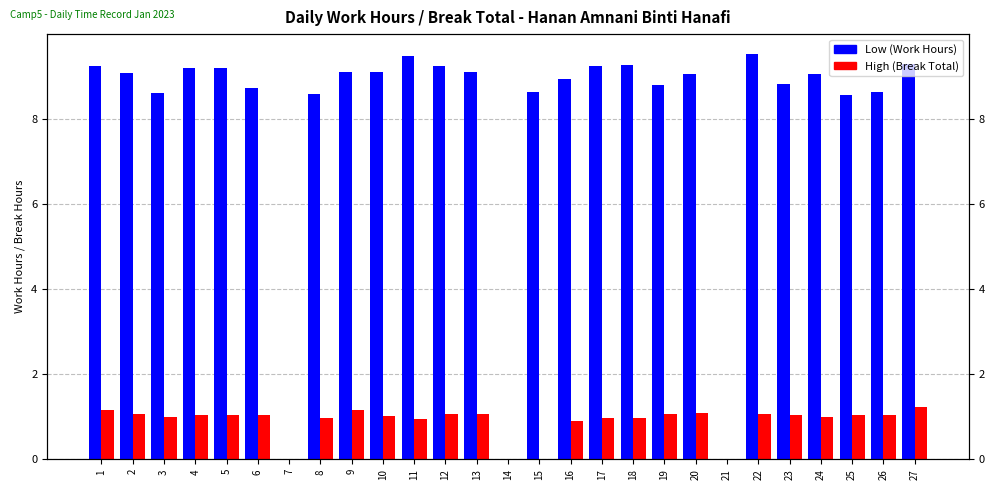

What is the value of the Low (Work Hours) bar at the 8th from the left?

8.6